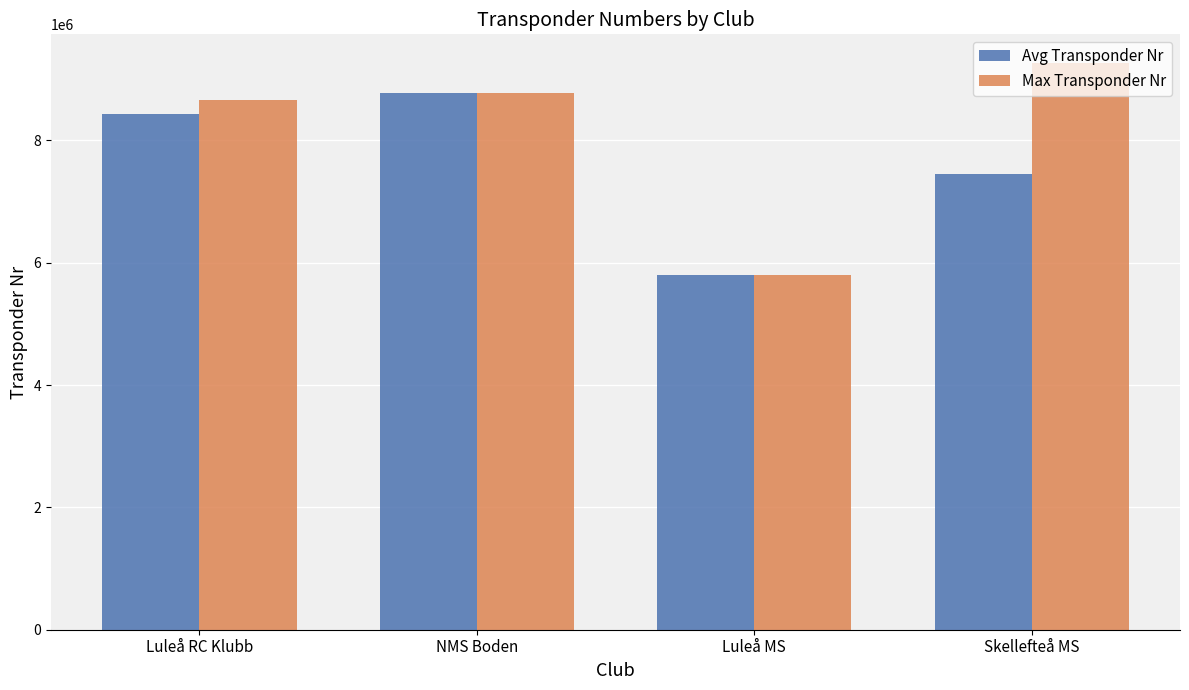

At which category is the sum across all series the highest?

NMS Boden